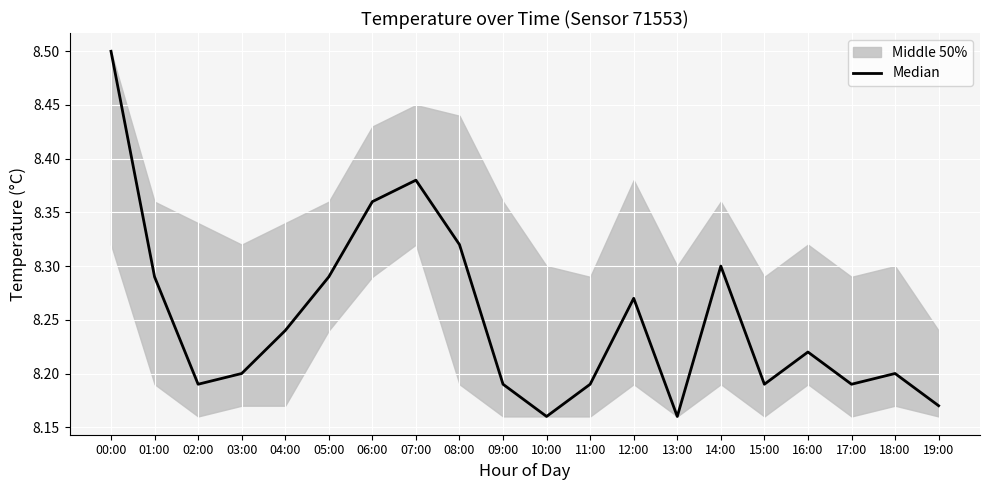

Which has a higher value, 07:00 or 19:00?

07:00